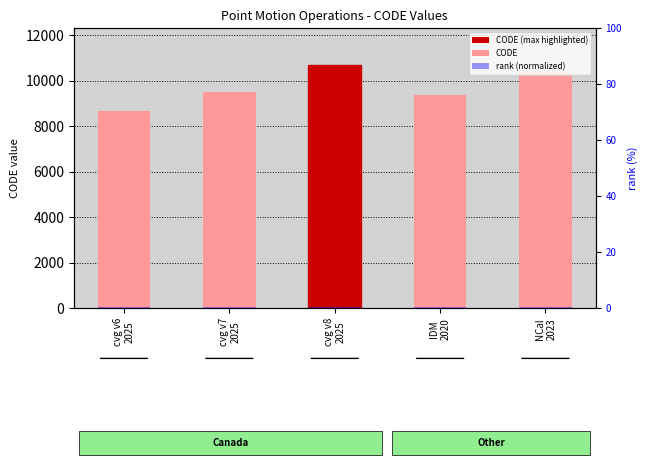

What is the greatest value displayed?

10707.0